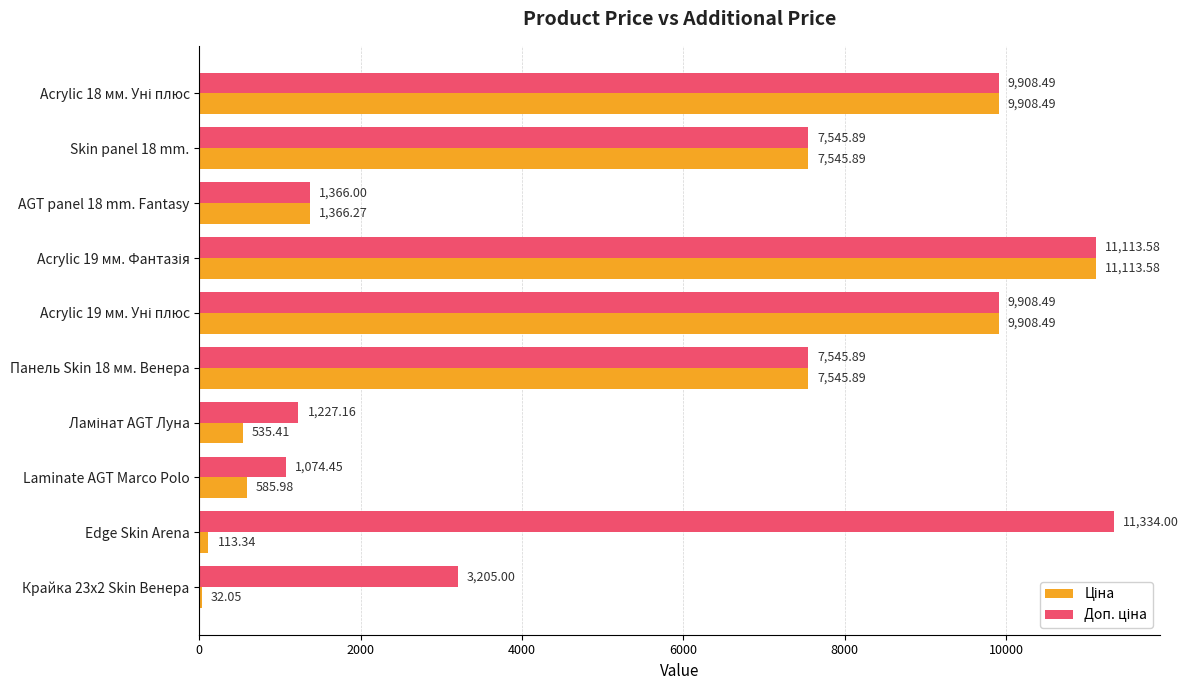

What is the total value across all series at Панель Skin 18 мм. Венера?

15091.8